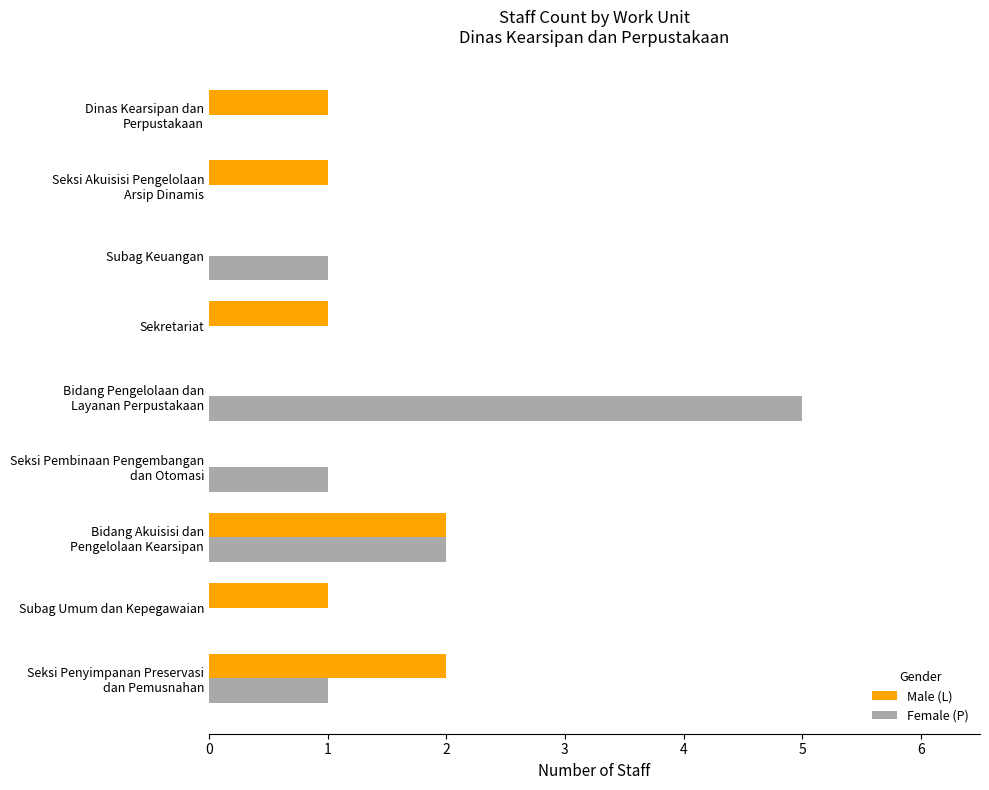

What is the sum of all Female (P) values?

10